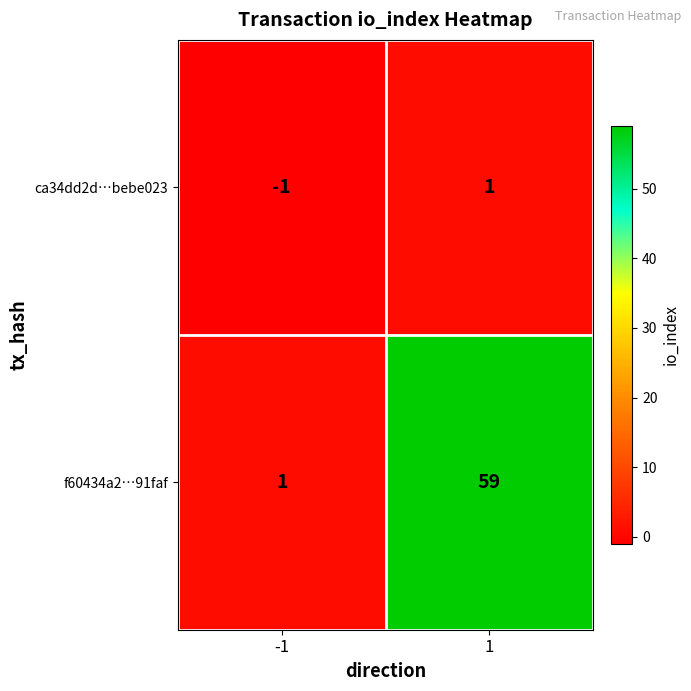

What is the average value of the f60434a2…91faf series?

30